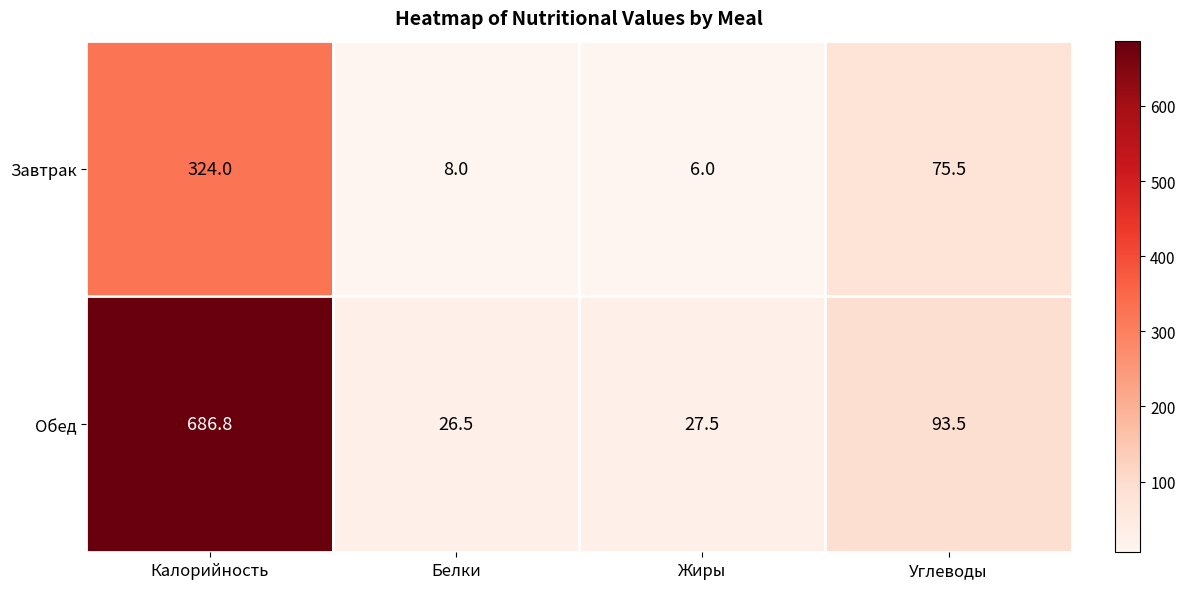

Which label corresponds to the largest value in the chart?

Калорийность